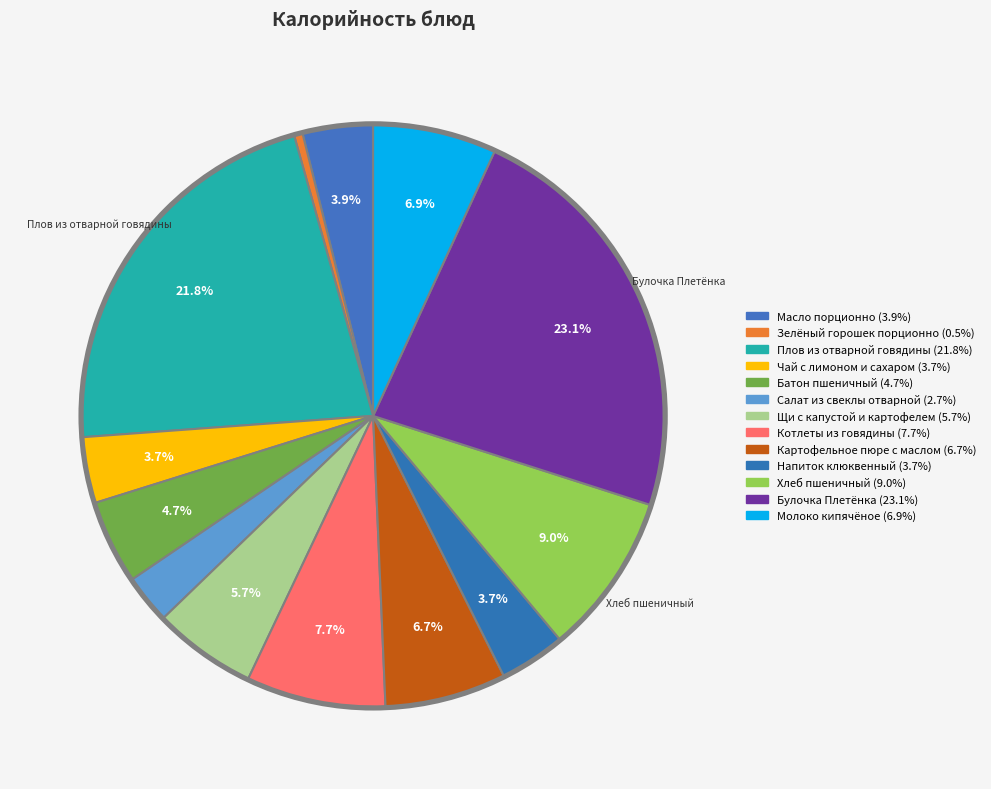

What is the smallest slice in the pie chart?

Зелёный горошек порционно